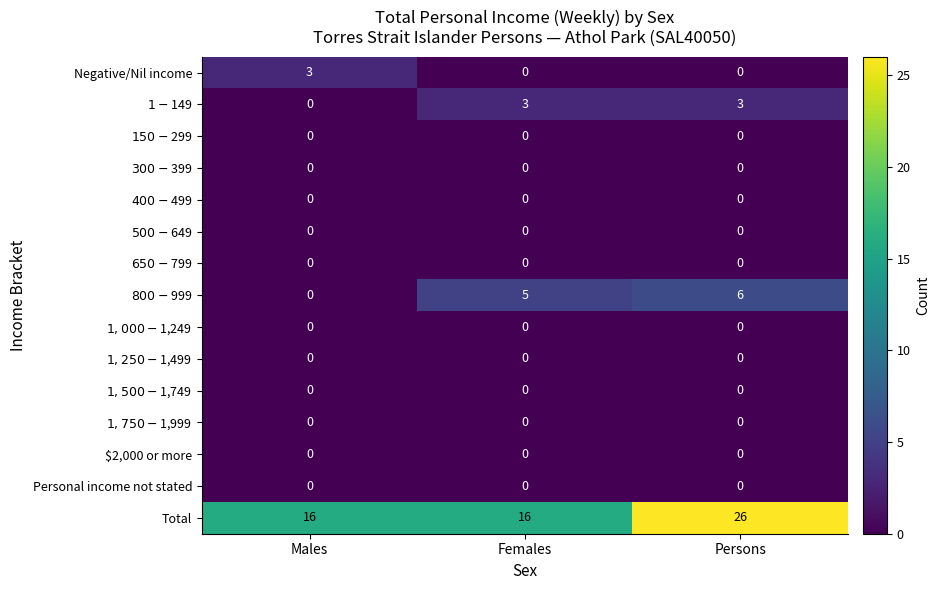

The value of Total at Females is 22. True or false?

False